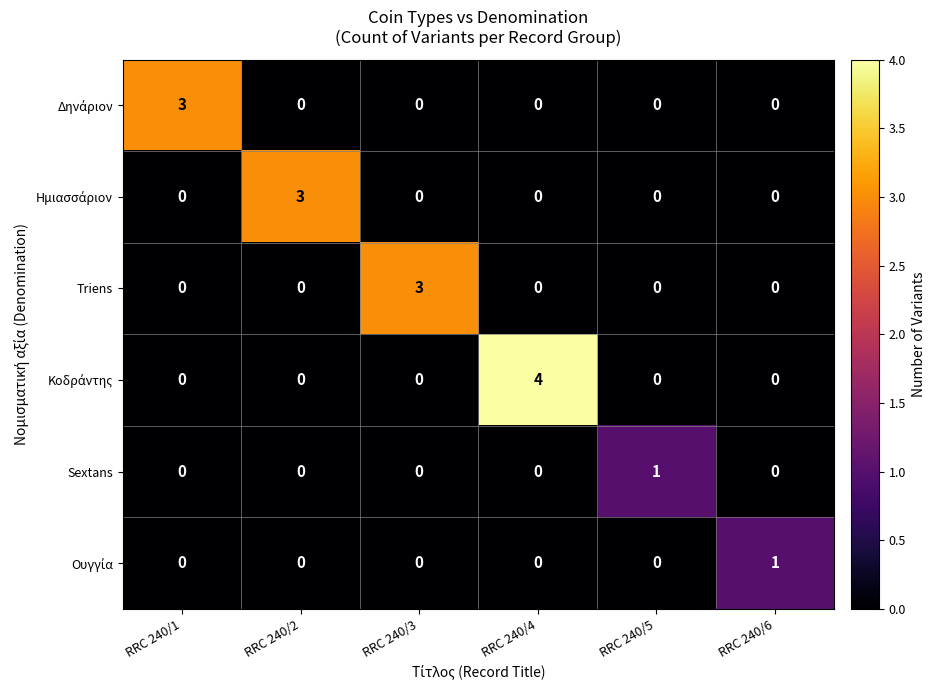

At how many categories does at least one series exceed 0?

6